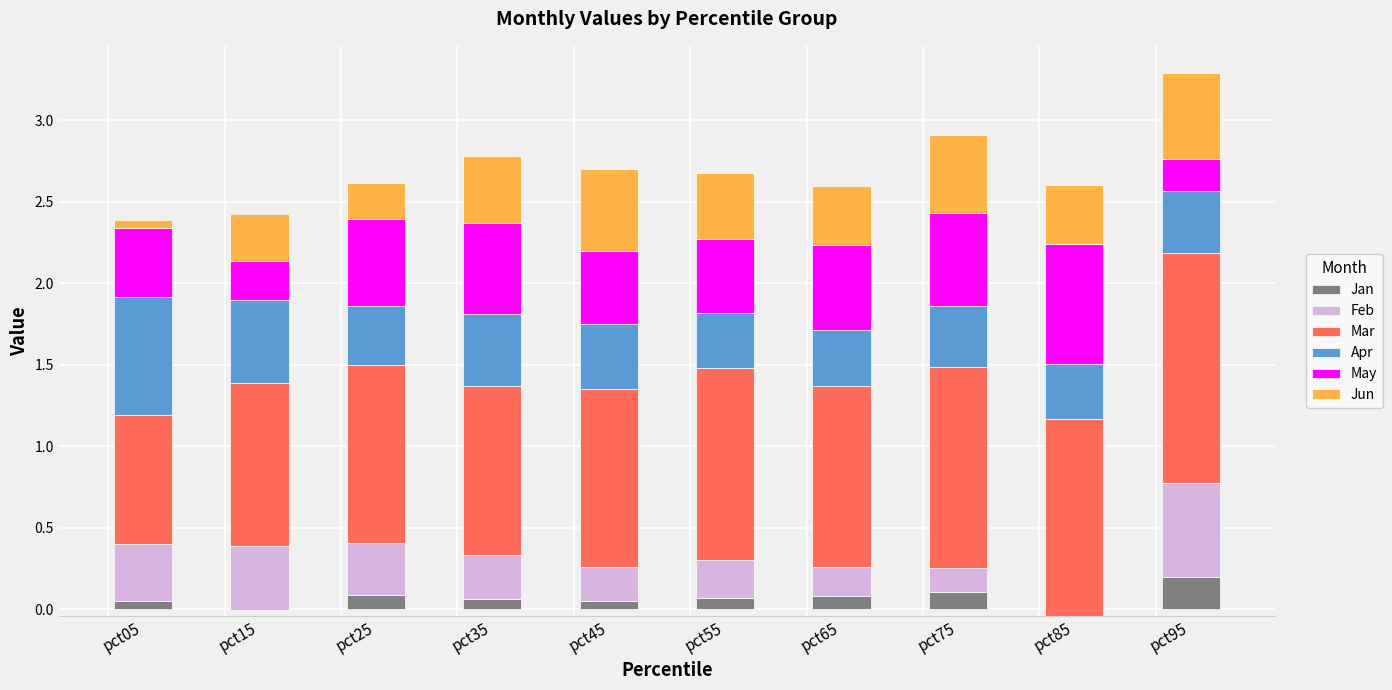

Reading left to right, extract all data points from this chart.

Jan: pct05=0.1	pct15=-0.0	pct25=0.1	pct35=0.1	pct45=0.0	pct55=0.1	pct65=0.1	pct75=0.1	pct85=0.1	pct95=0.2
Feb: pct05=0.3	pct15=0.4	pct25=0.3	pct35=0.3	pct45=0.2	pct55=0.2	pct65=0.2	pct75=0.1	pct85=-0.1	pct95=0.6
Mar: pct05=0.8	pct15=1.0	pct25=1.1	pct35=1.0	pct45=1.1	pct55=1.2	pct65=1.1	pct75=1.2	pct85=1.2	pct95=1.4
Apr: pct05=0.7	pct15=0.5	pct25=0.4	pct35=0.4	pct45=0.4	pct55=0.3	pct65=0.3	pct75=0.4	pct85=0.3	pct95=0.4
May: pct05=0.4	pct15=0.2	pct25=0.5	pct35=0.6	pct45=0.4	pct55=0.5	pct65=0.5	pct75=0.6	pct85=0.7	pct95=0.2
Jun: pct05=0.0	pct15=0.3	pct25=0.2	pct35=0.4	pct45=0.5	pct55=0.4	pct65=0.4	pct75=0.5	pct85=0.4	pct95=0.5